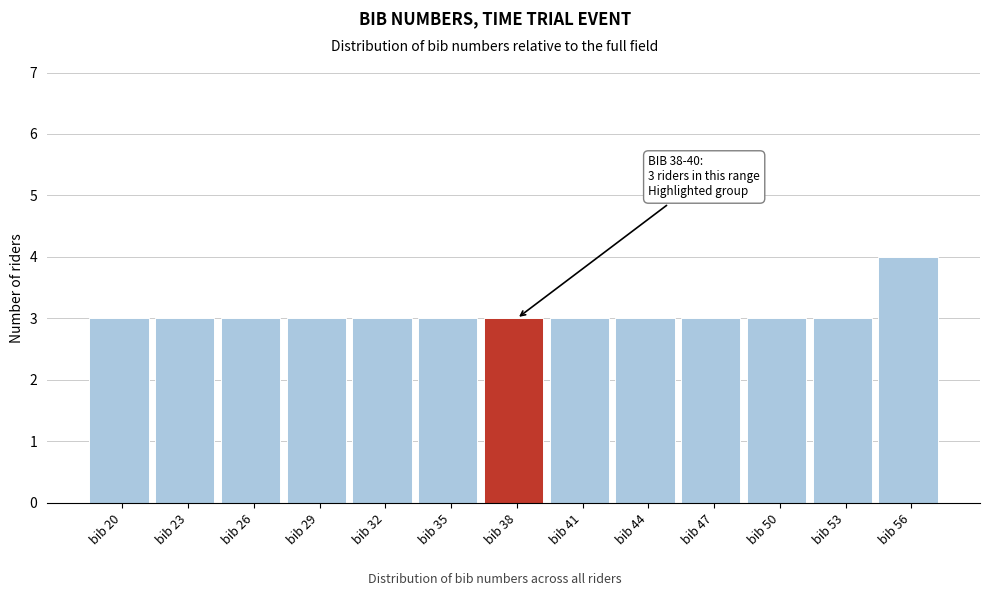

Reading left to right, list all the values displayed in this chart.

3	3	3	3	3	3	3	3	3	3	3	3	4